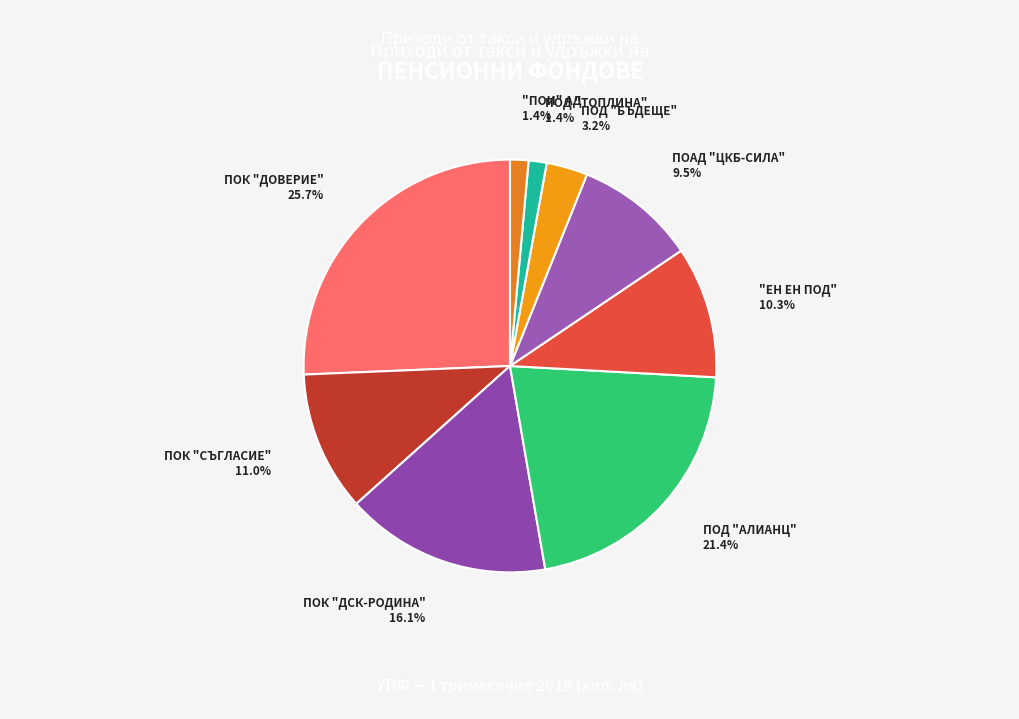

Count the number of slices in the pie.

9